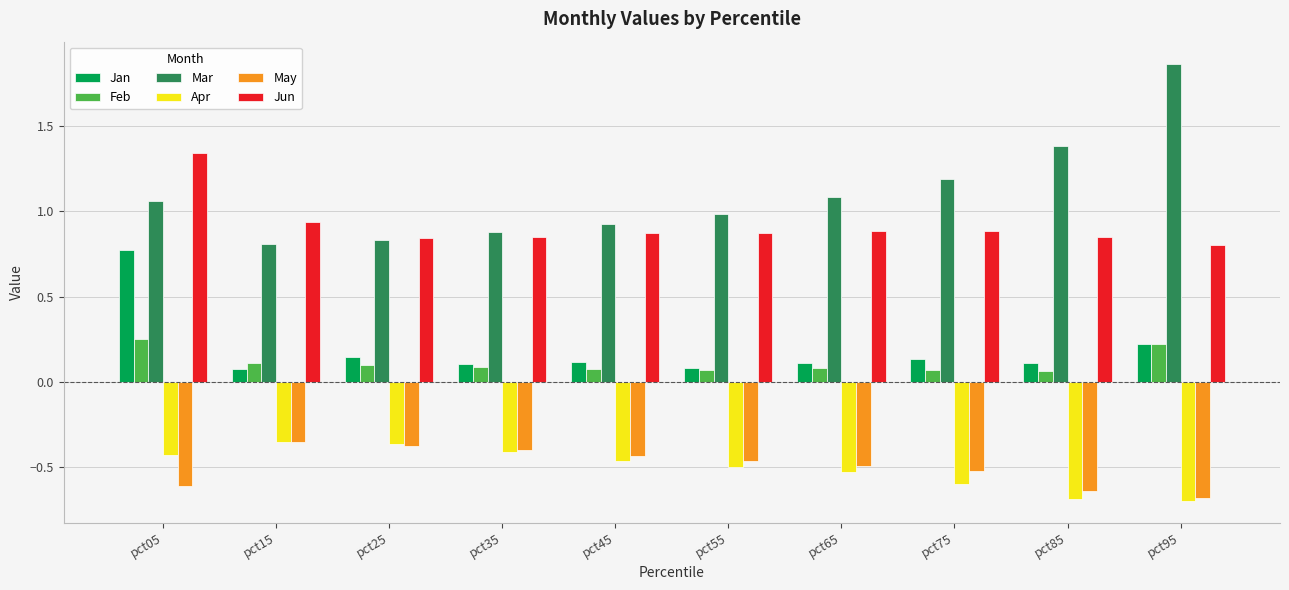

What are all the series names shown in the legend?

Jan, Feb, Mar, Apr, May, Jun